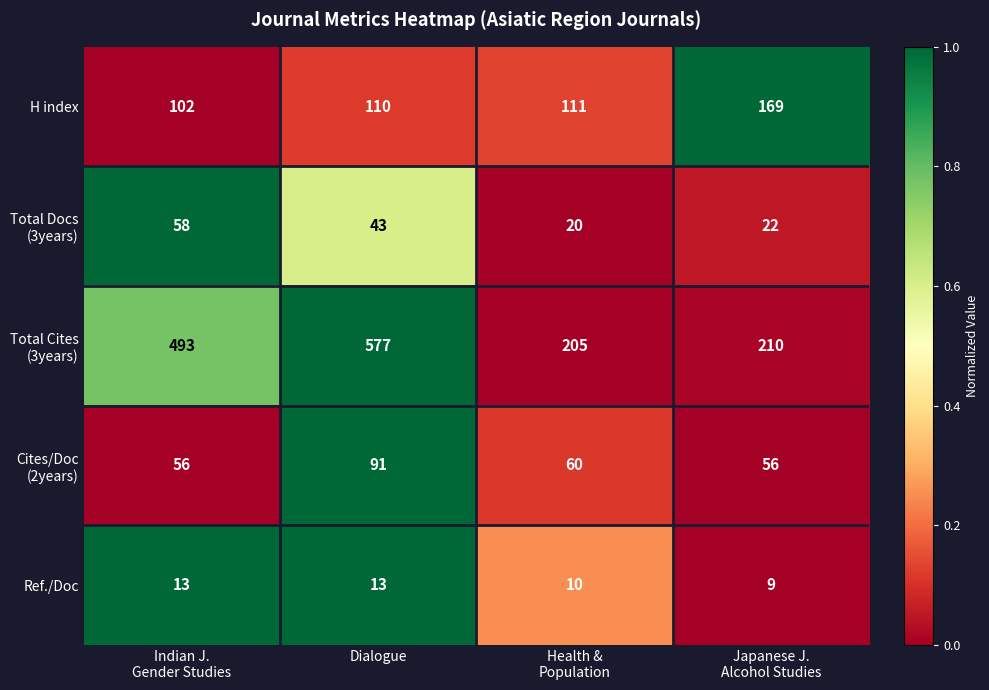

Which label corresponds to the largest value in the chart?

Dialogue